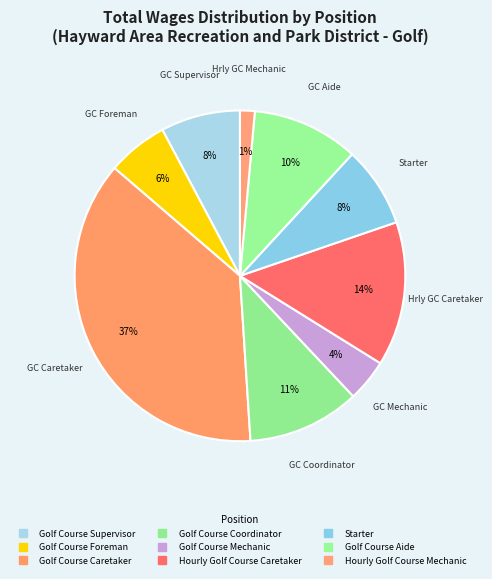

To the nearest percent, what percentage of the pie is Hourly Golf Course Mechanic?

1%